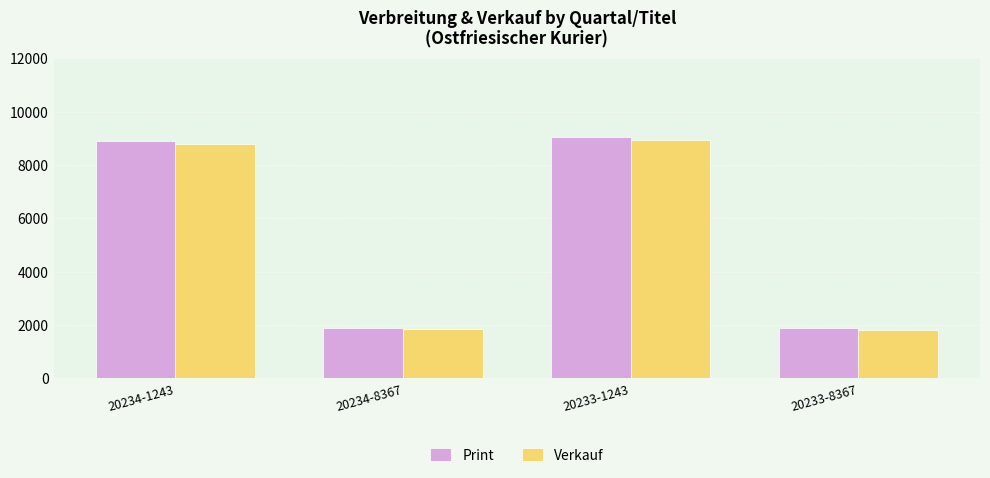

True or false: Print has a value of 1879 at 20233-8367.

True